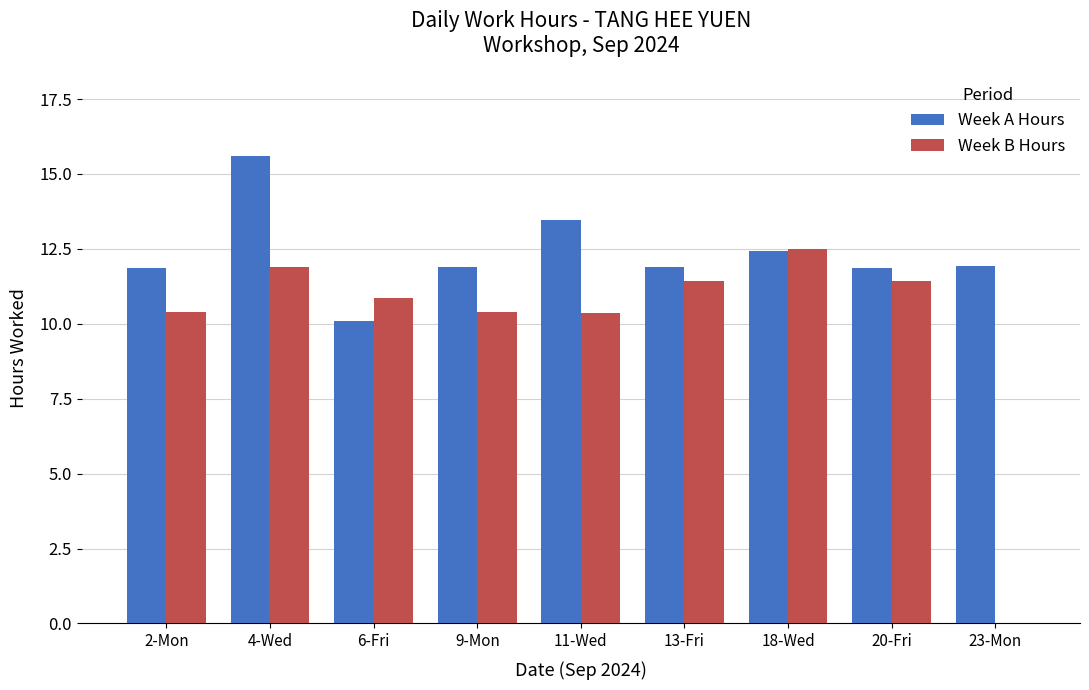

What is the maximum value shown in the chart?

15.6